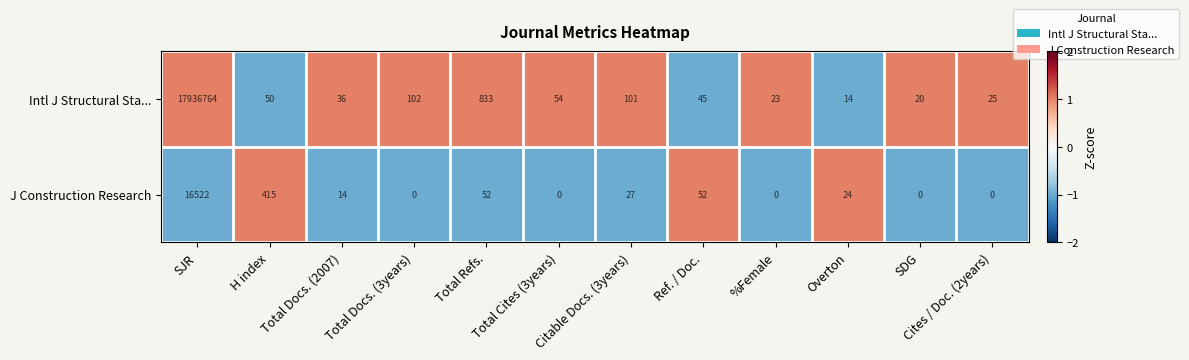

How many values in the J Construction Research series are below 24?

6